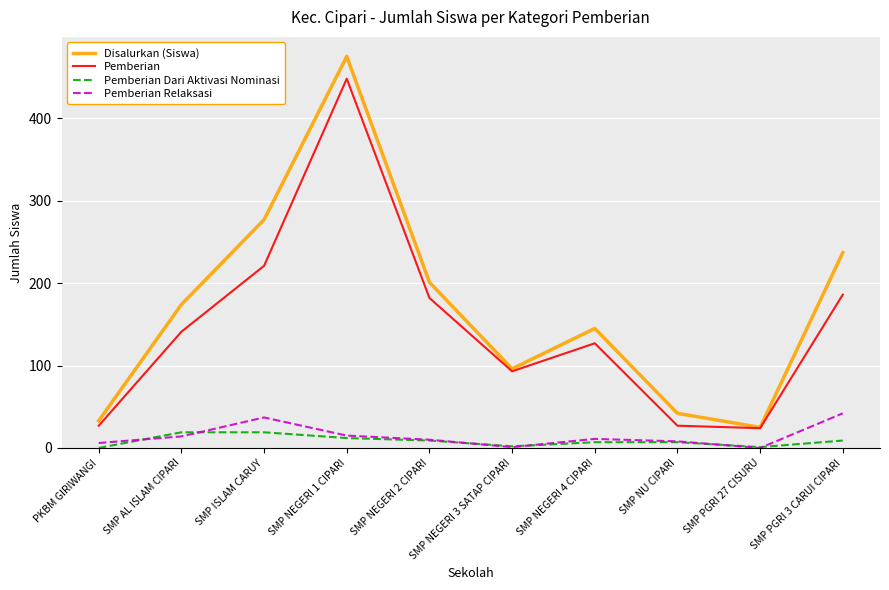

Between SMP NEGERI 1 CIPARI and SMP NEGERI 2 CIPARI, which series saw the biggest shift?

Disalurkan (Siswa)